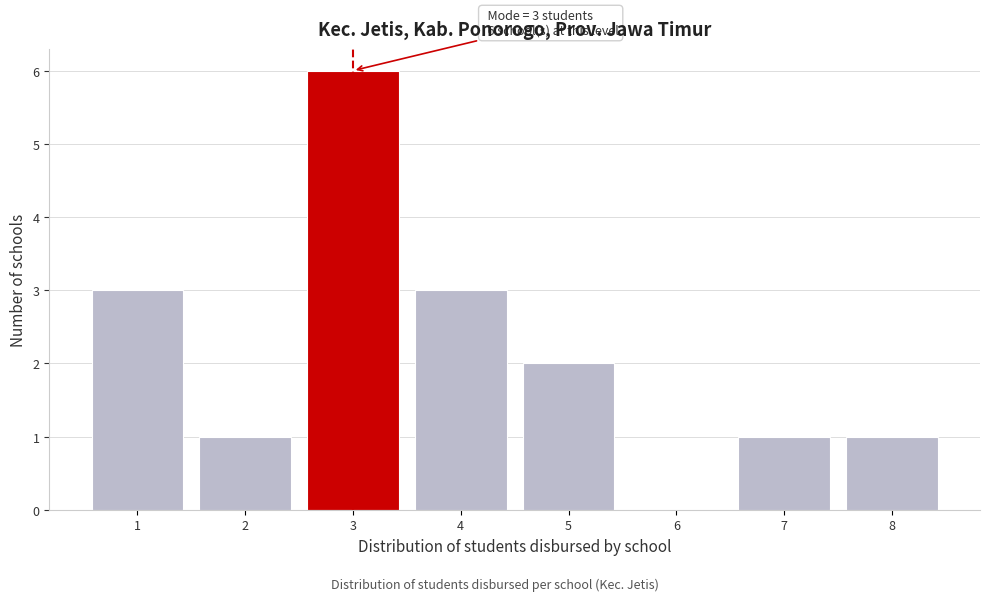

Which range on the x-axis has the tallest bar?

2.5 to 3.5